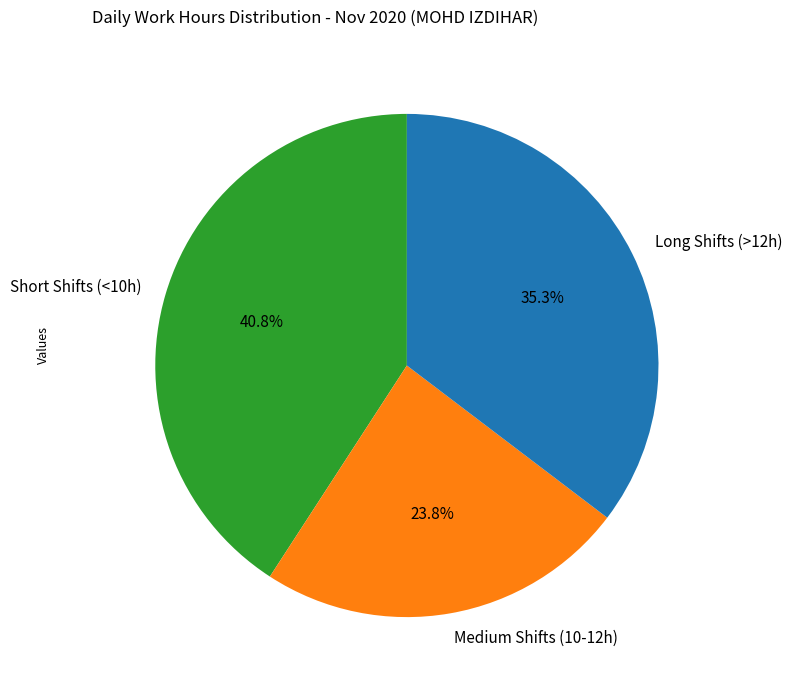

Combined, what portion of the pie is Long Shifts (>12h) and Short Shifts (<10h)?

76.2%